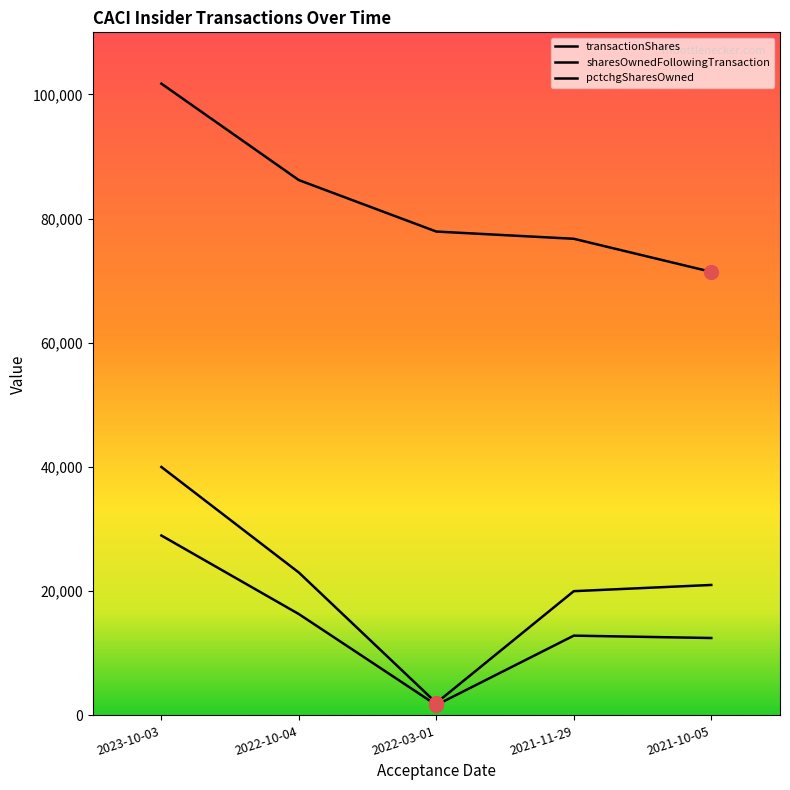

Which series has the largest total across all categories?

sharesOwnedFollowingTransaction